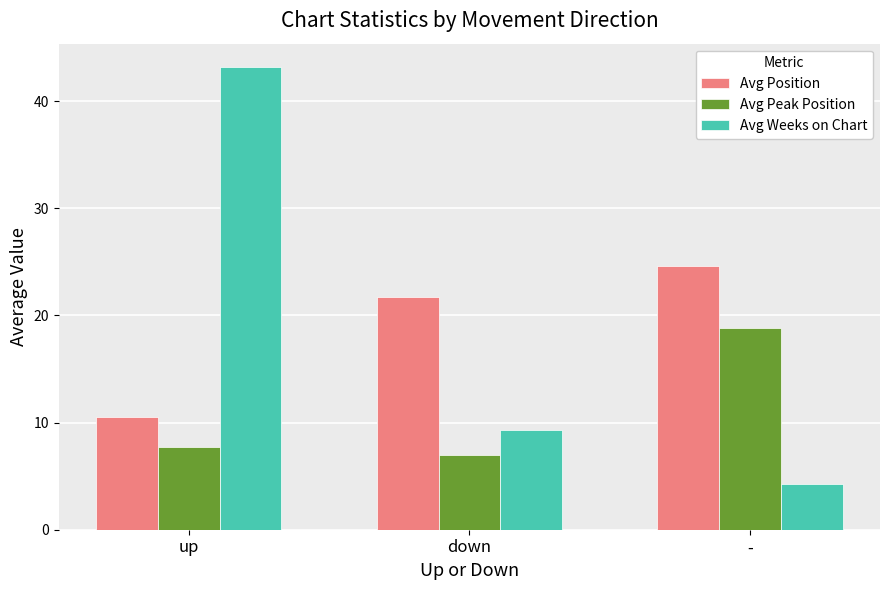

Are the bars horizontal?

No